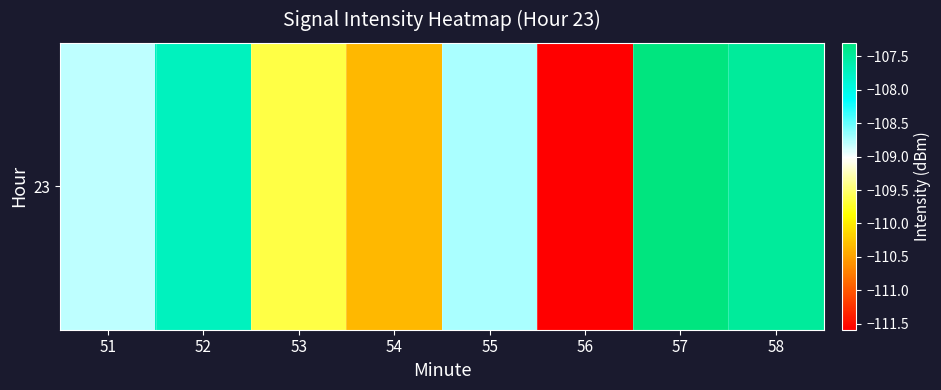

Rank the categories by value from highest to lowest.

57, 58, 52, 55, 51, 53, 54, 56